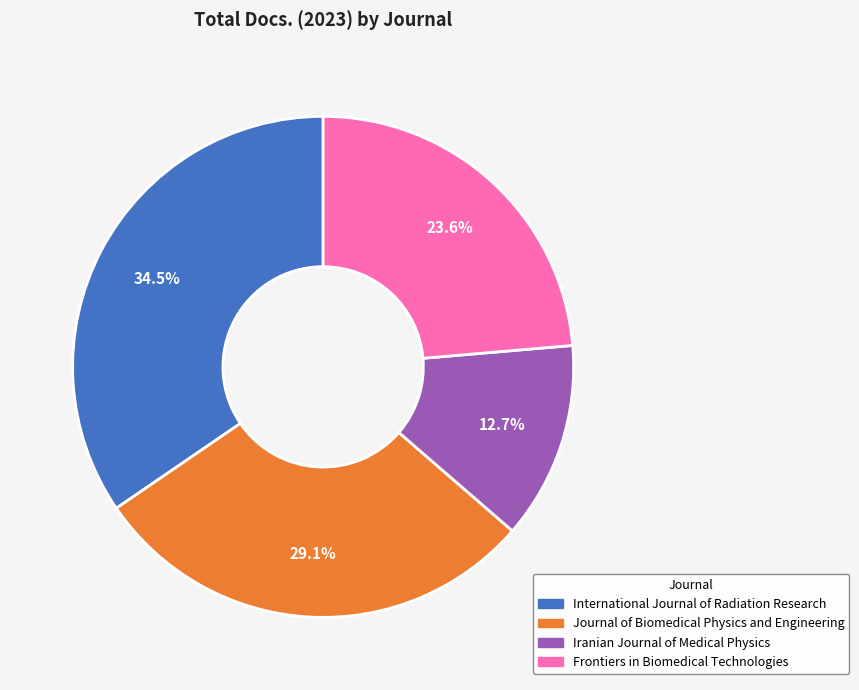

What portion of the pie excludes International Journal of Radiation Research?

65.5%